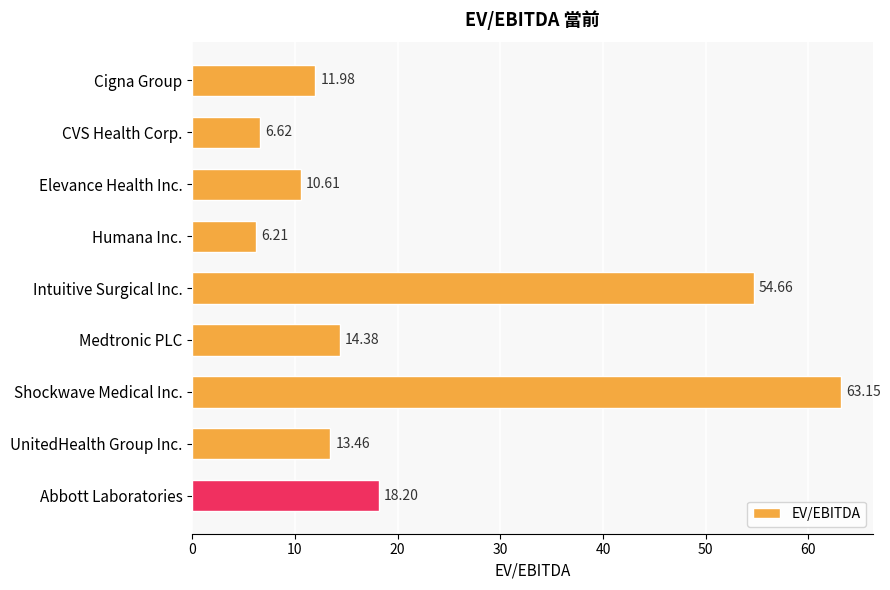

What is the label of the 1st bar from the bottom?

Abbott Laboratories